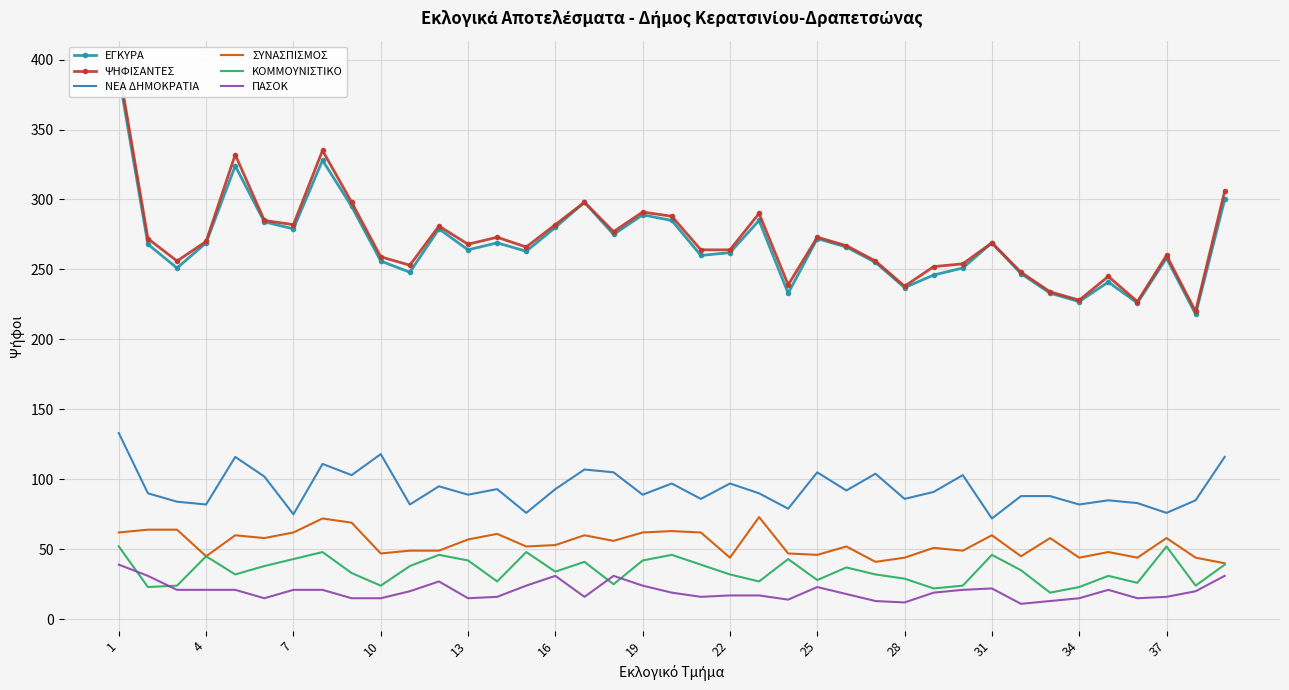

What is the sum of the ΚΟΜΜΟΥΝΙΣΤΙΚΟ values at 37 and 34?

75